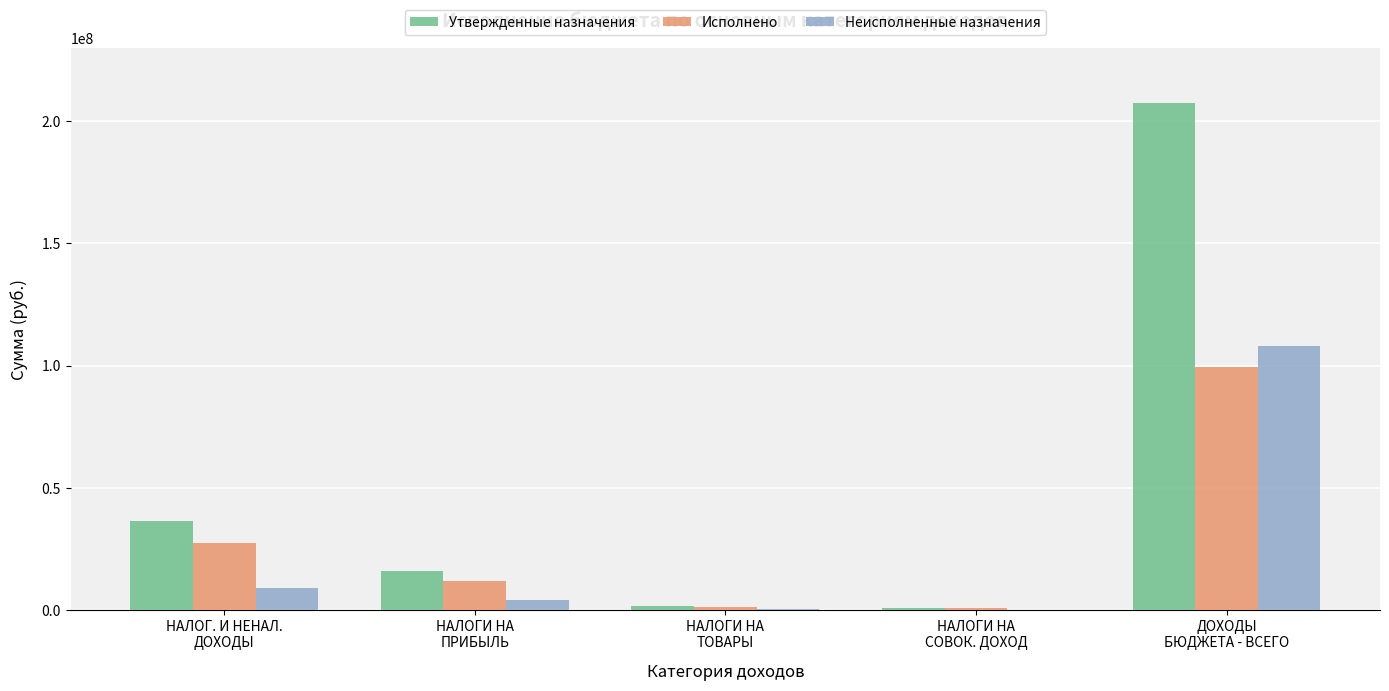

What is the sum of the Утвержденные назначения values at НАЛОГИ НА
ТОВАРЫ and ДОХОДЫ
БЮДЖЕТА - ВСЕГО?

209005362.0